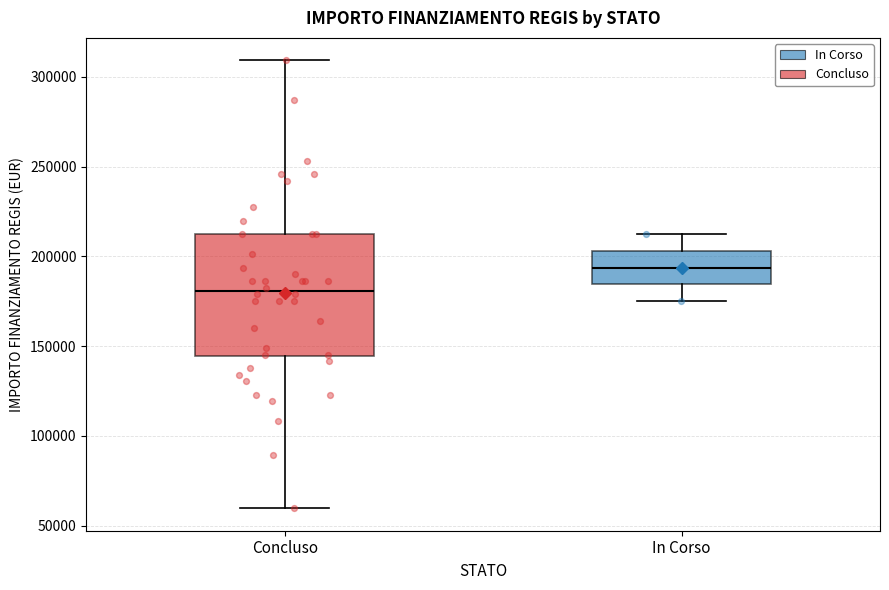

Which box's median line is the lowest?

Concluso